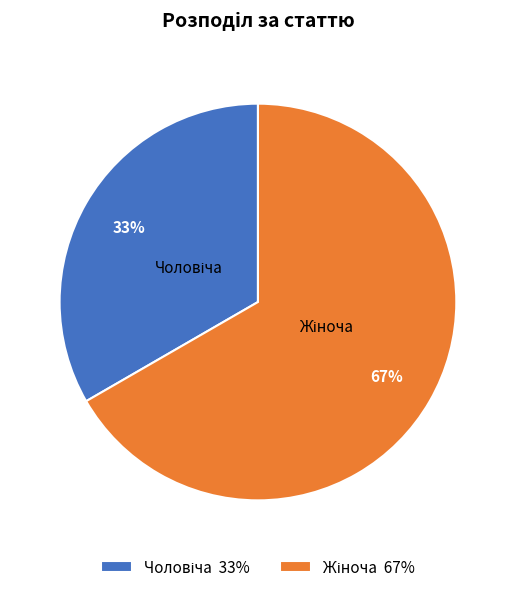

Is there a majority slice in this chart?

Yes